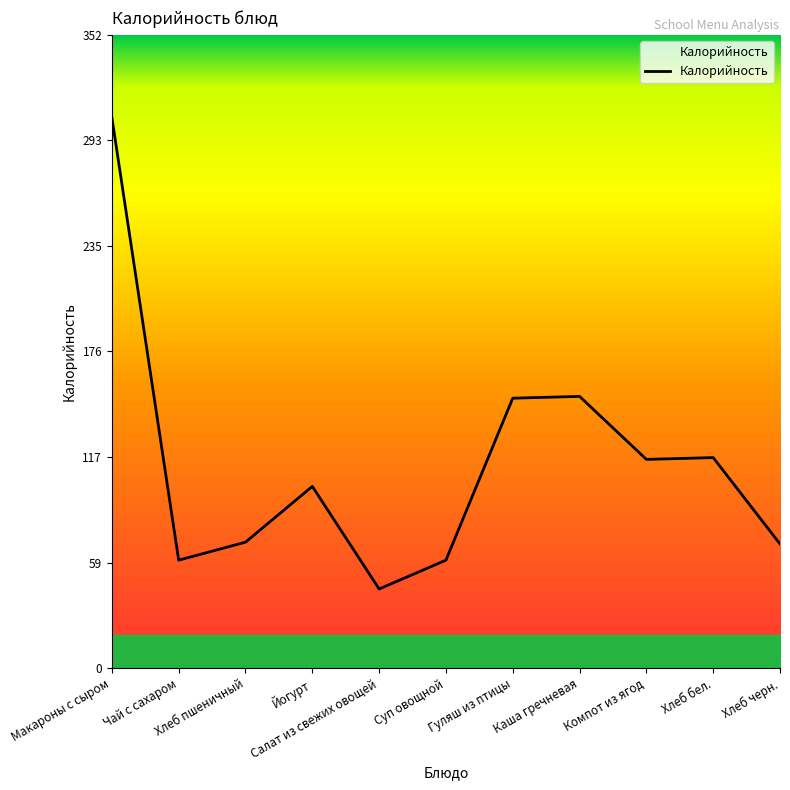

What is the difference between the maximum and minimum values?

262